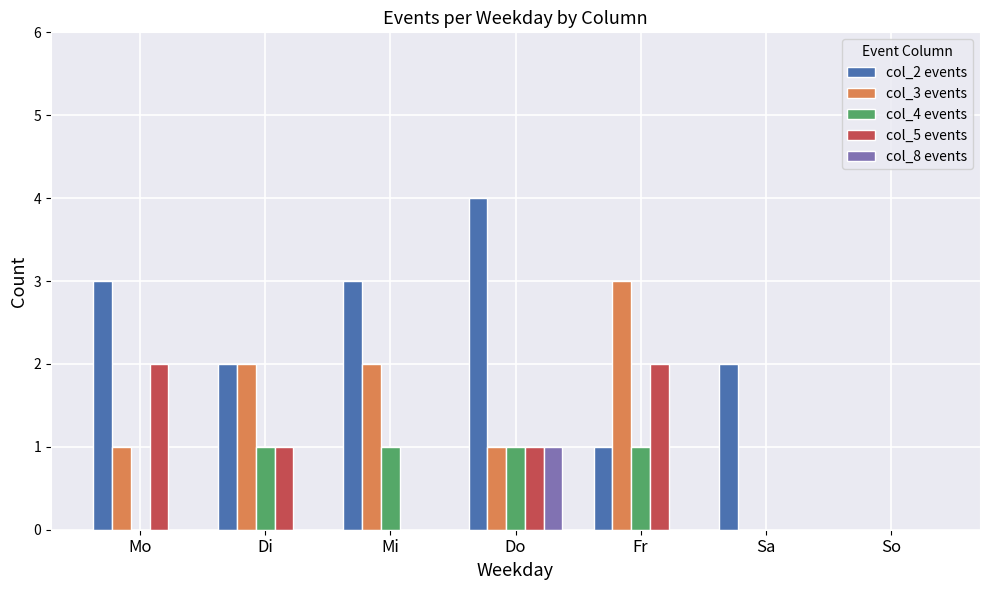

What is the sum of the col_2 events values at Mo and Sa?

5